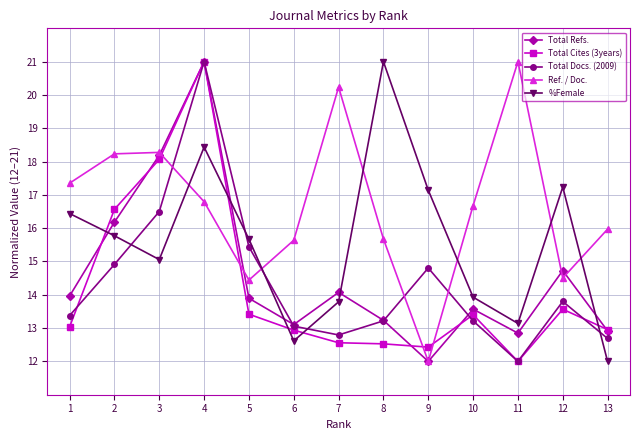

What is the difference between the maximum and minimum values in the %Female series?

9.0